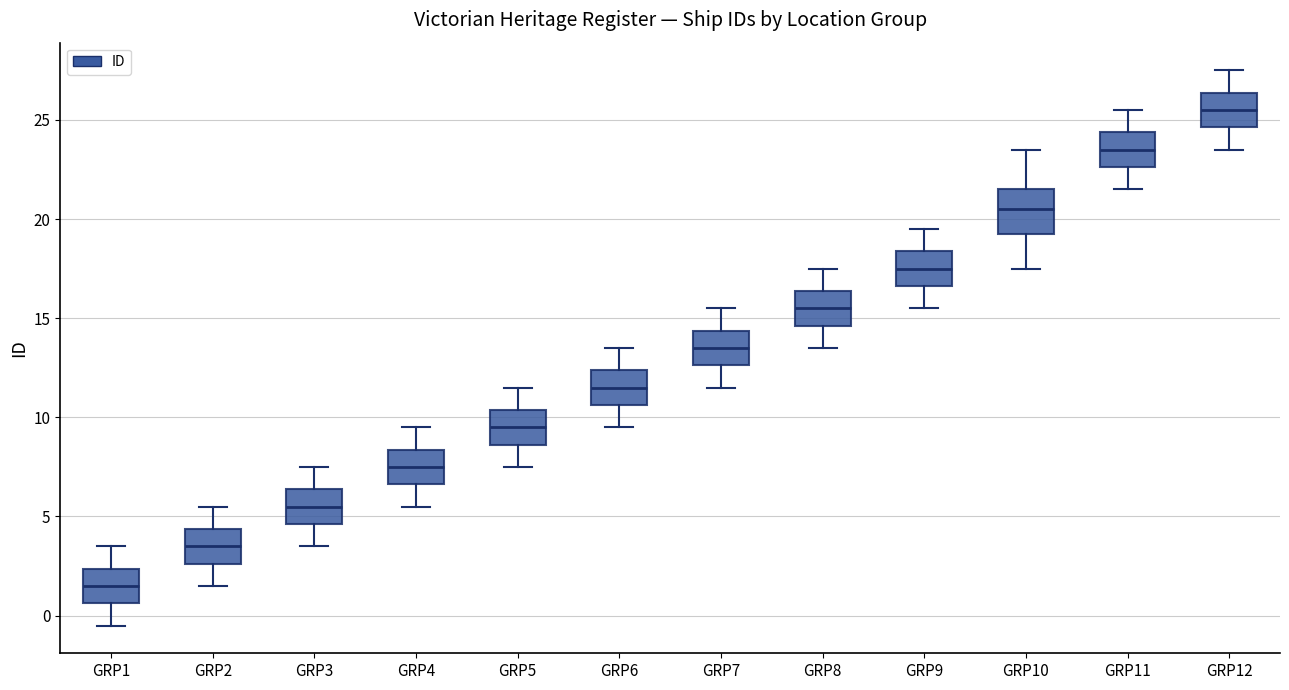

Where does the lower whisker of the box for GRP9 end on the y-axis? The values are not printed on the chart, so give them approximately, as read against the axis.

15.5